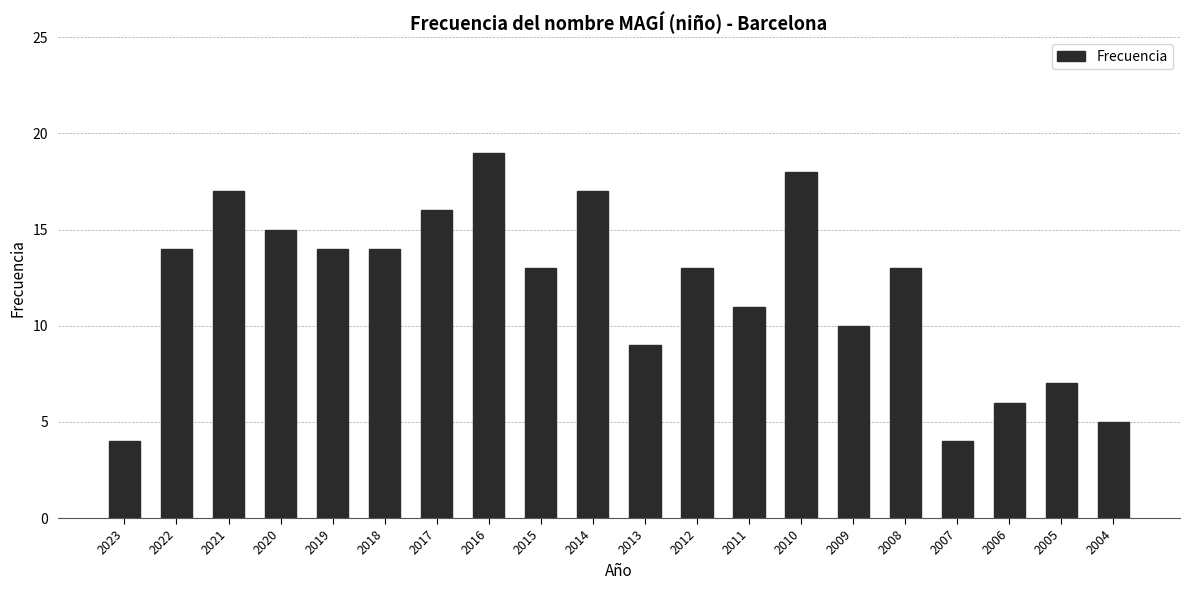

The value at 2010 is 11. True or false?

False